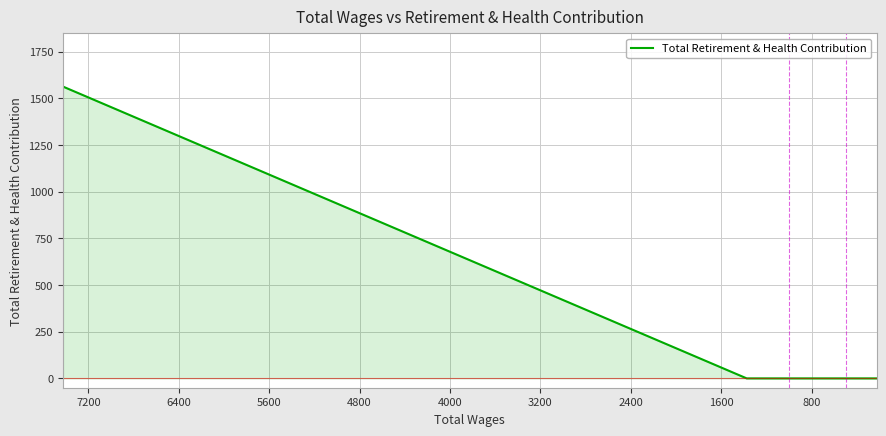

How many data points does each series have?

11